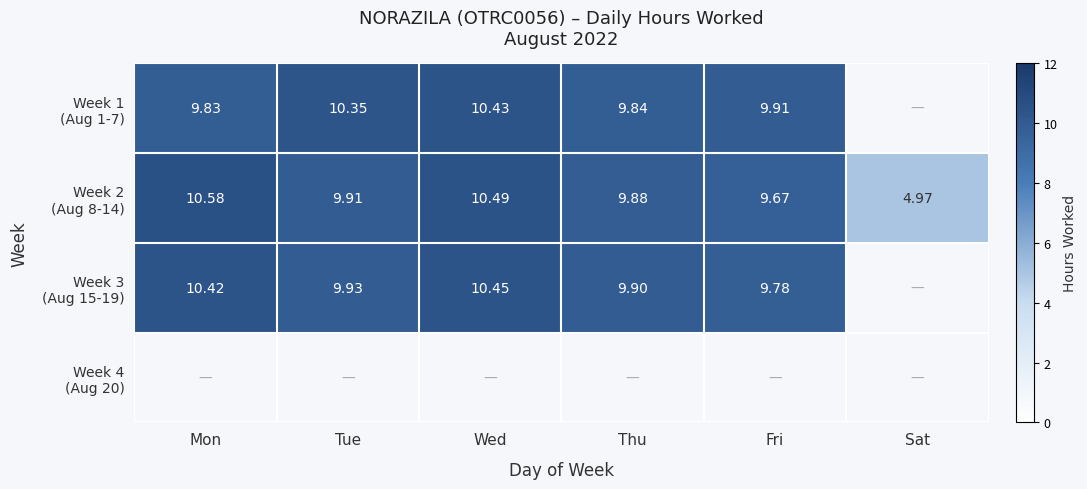

What is the approximate value of Week 2 (Aug 8-14) at Mon?

10.6